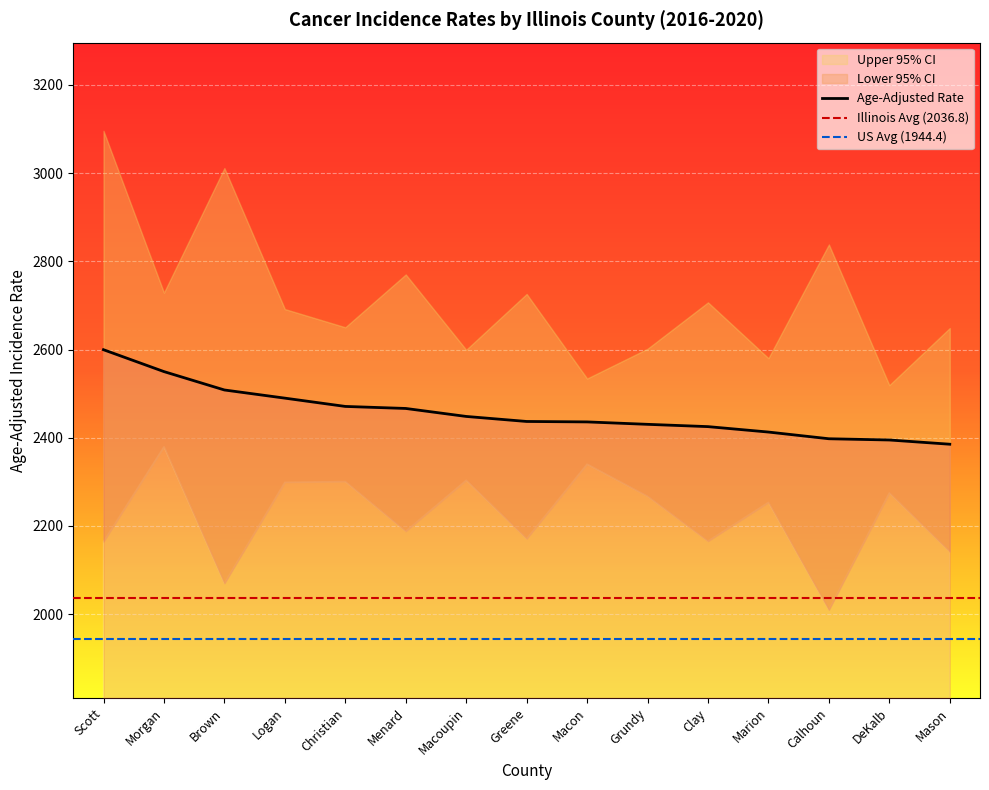

What is the sum of the Age-Adjusted Rate values at DeKalb and Grundy?

4825.3